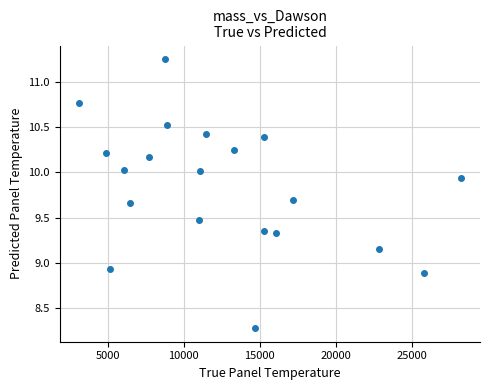

What is the range of X values (max minus min)?

25142.5